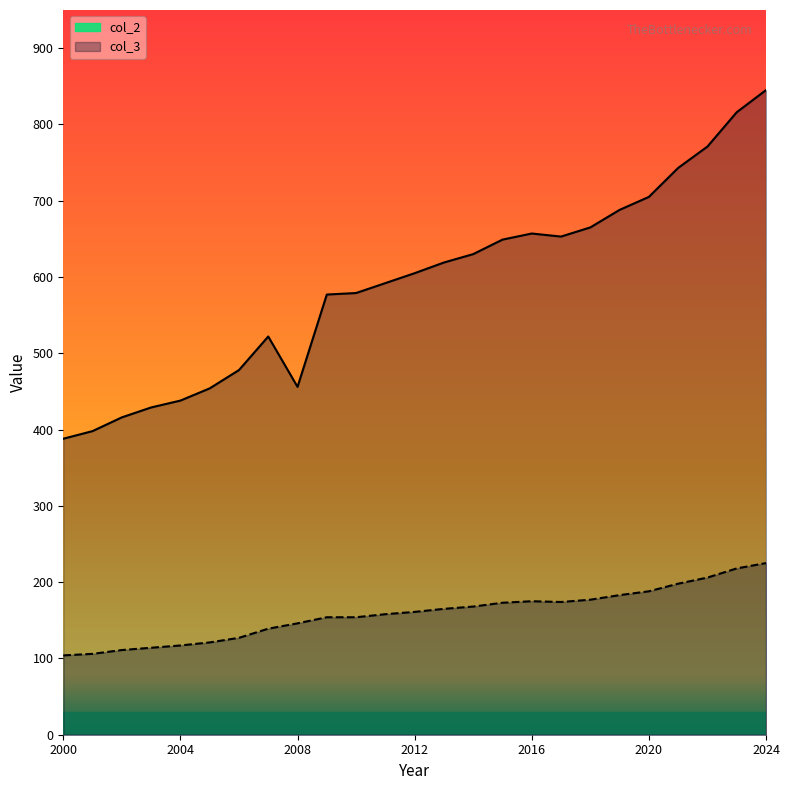

How many distinct data groups are displayed?

2